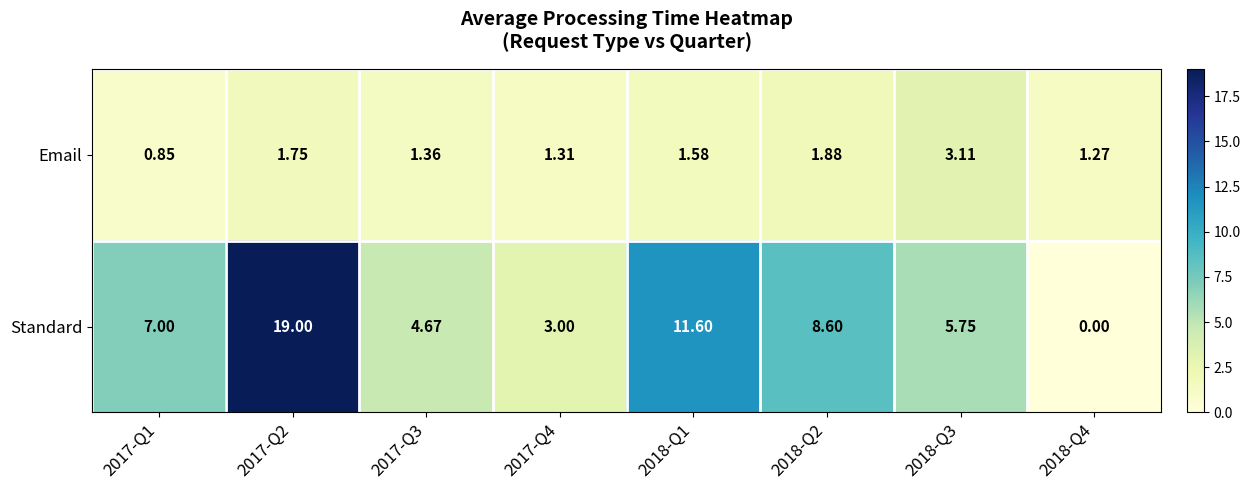

Rank the series at 2018-Q1 from lowest to highest value.

Email, Standard